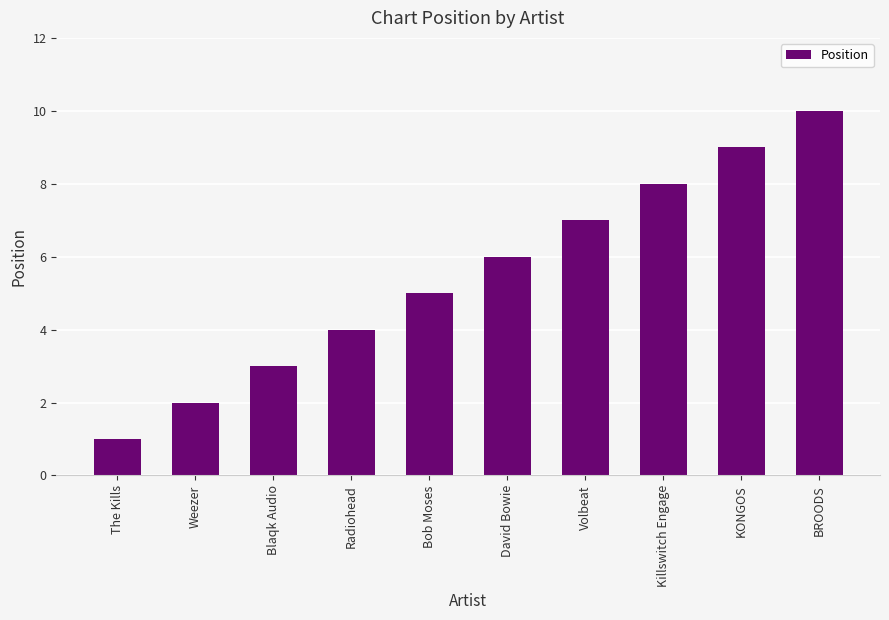

At which category does the chart reach its peak across all series?

BROODS